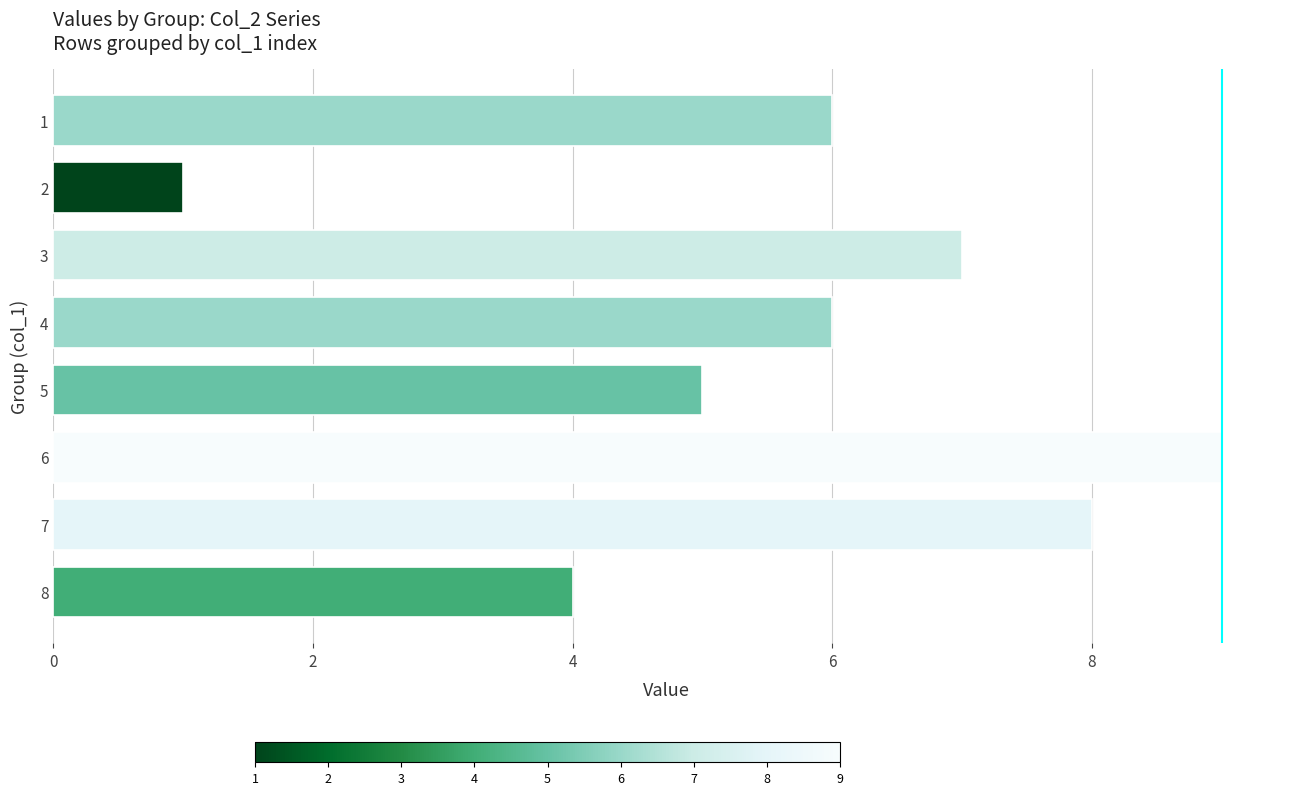

How many bars are there in total?

8